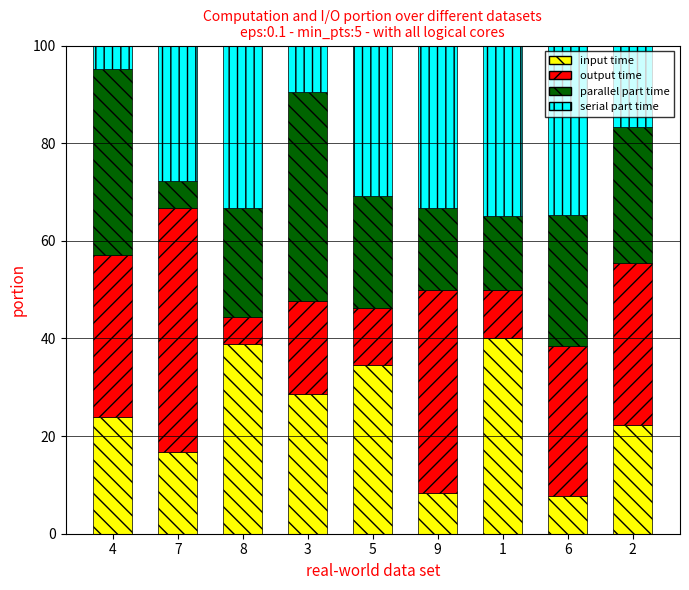

What is the difference between the maximum and minimum values in the input time series?

32.3